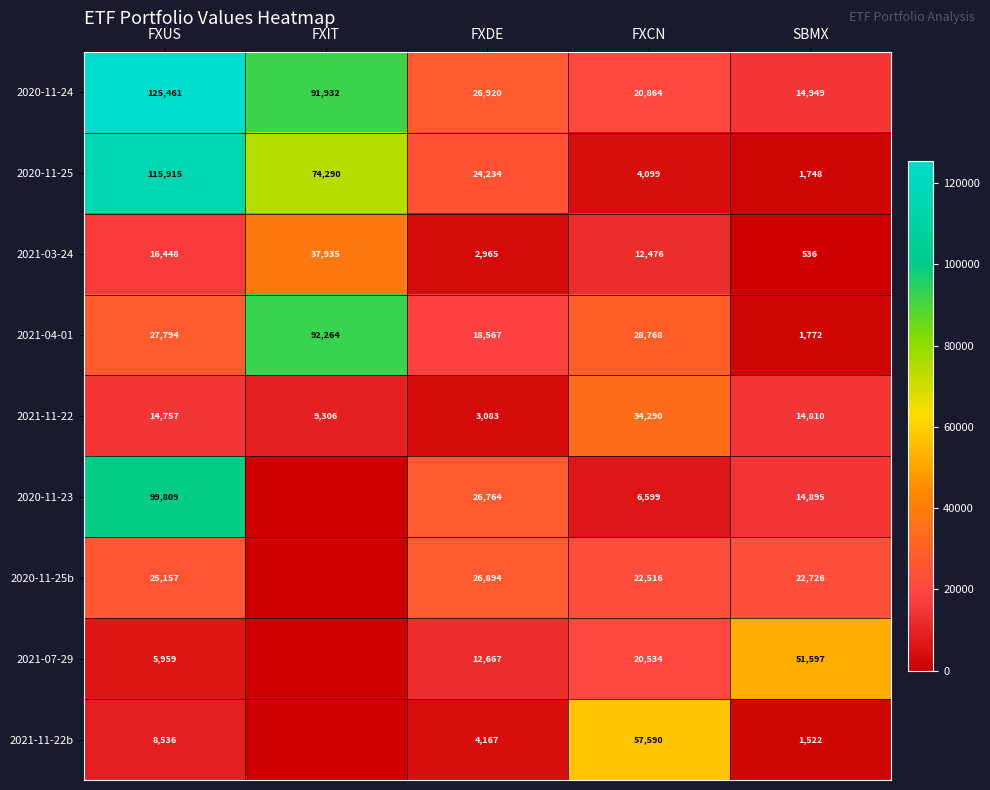

At SBMX, list the series in order from smallest to largest.

2021-03-24, 2021-11-22b, 2020-11-25, 2021-04-01, 2021-11-22, 2020-11-23, 2020-11-24, 2020-11-25b, 2021-07-29